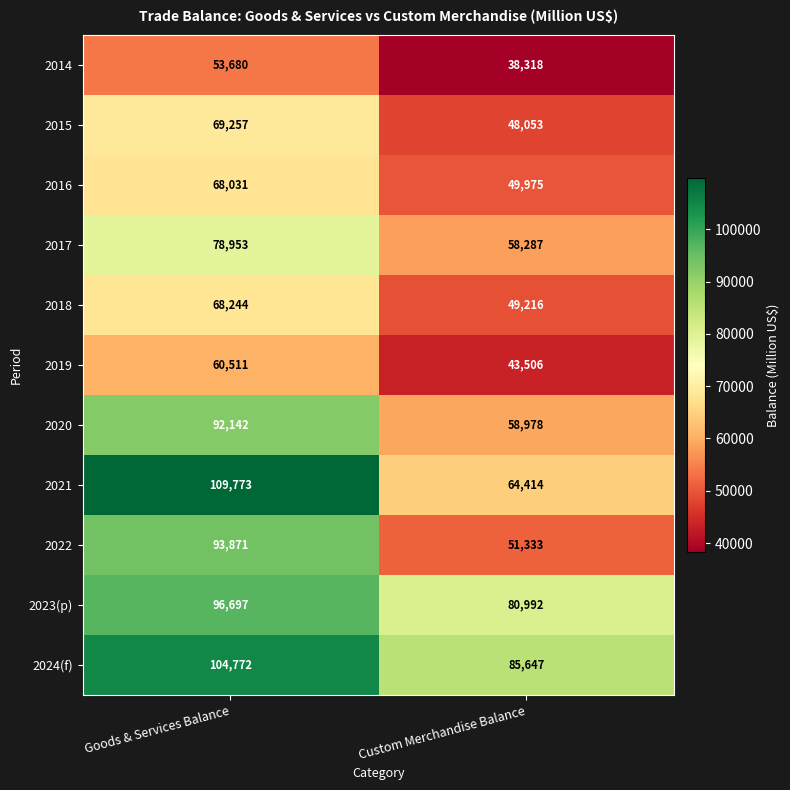

Read the 2024(f) value at Goods & Services Balance, to the nearest 50.

104750